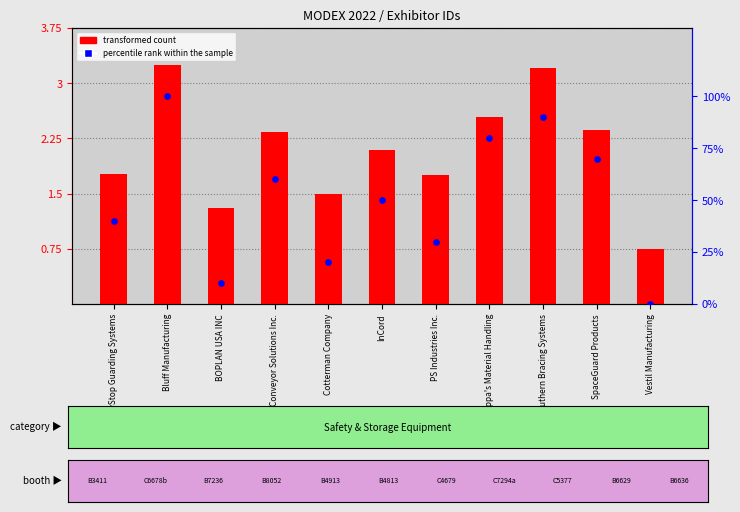

Which series reaches the maximum Y coordinate?

percentile rank within the sample